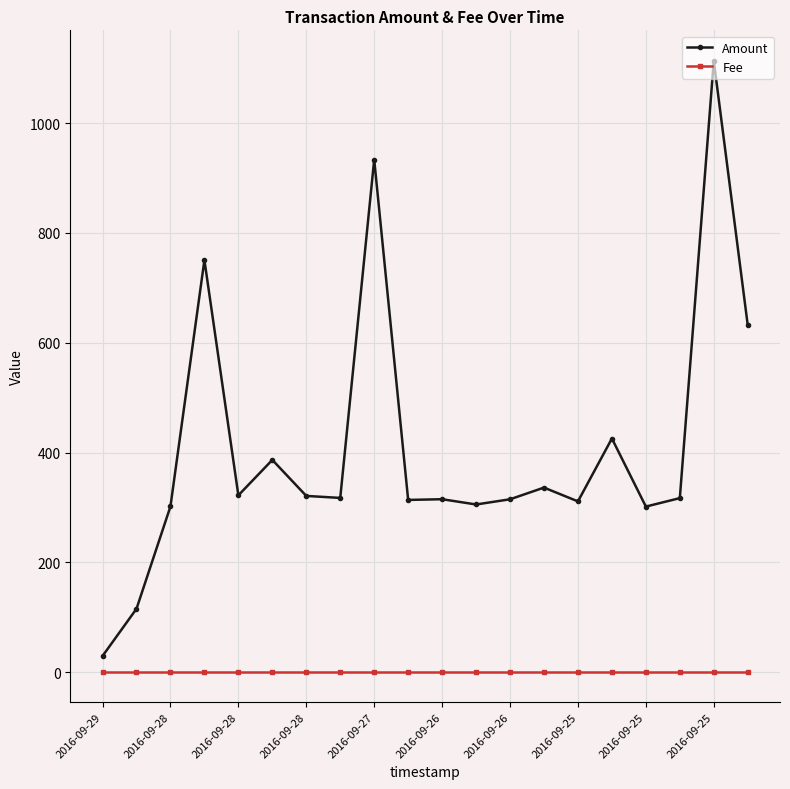

True or false: Fee and Amount intersect in this chart.

False